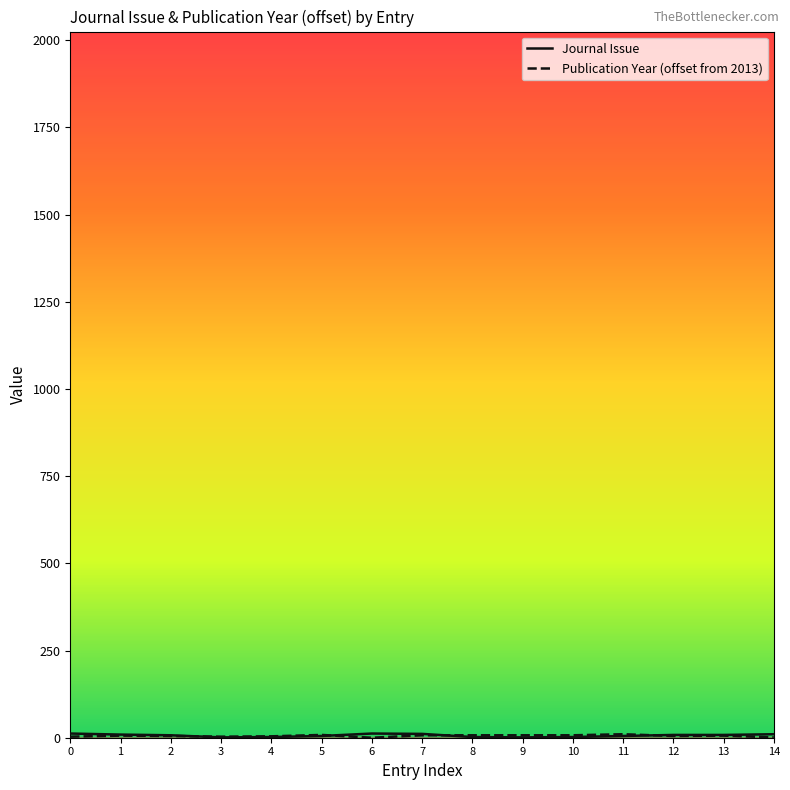

What is the highest value of the Publication Year (offset from 2013) series?

10